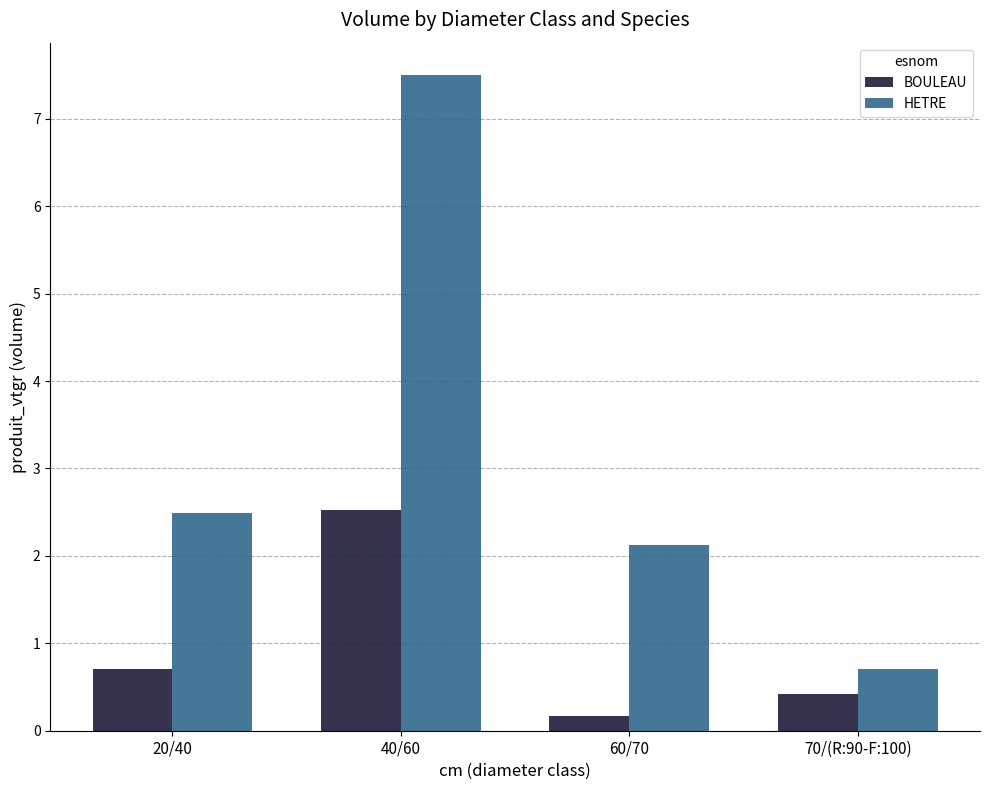

Count the number of data series in this chart.

2